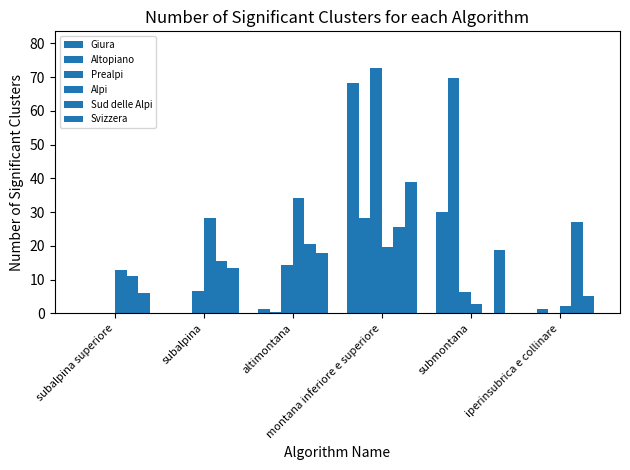

How many categories are shown in the chart?

6